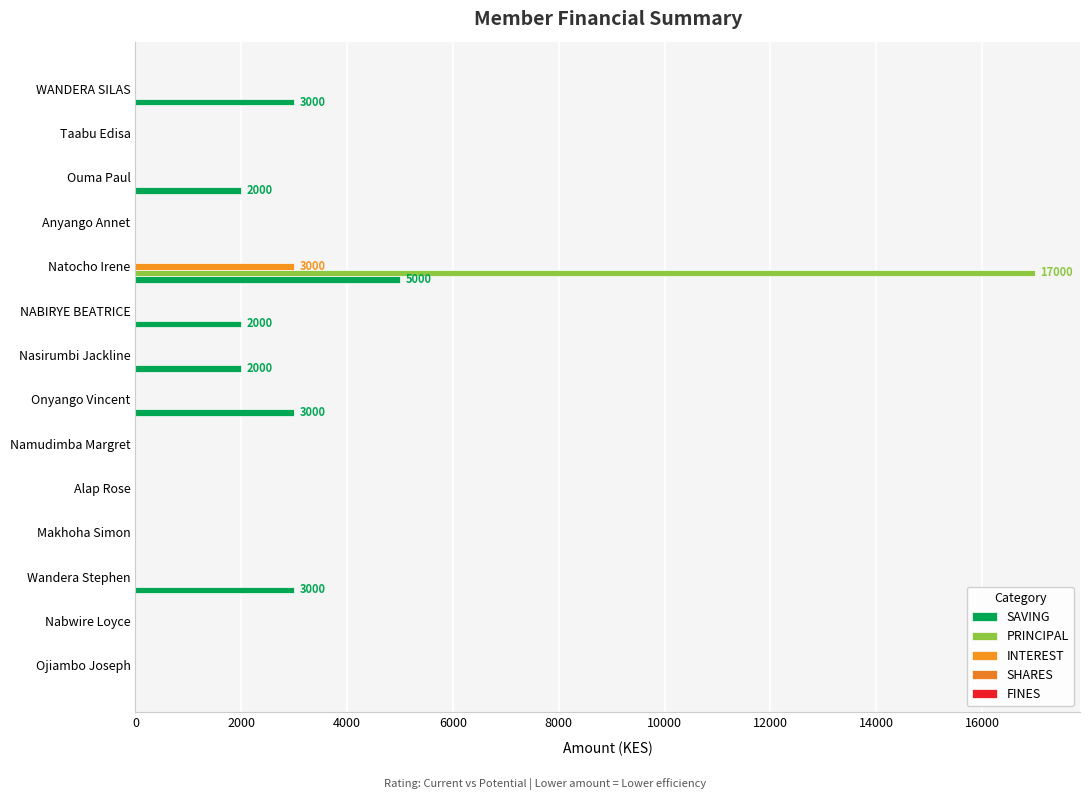

Which series has the largest range (max minus min)?

PRINCIPAL